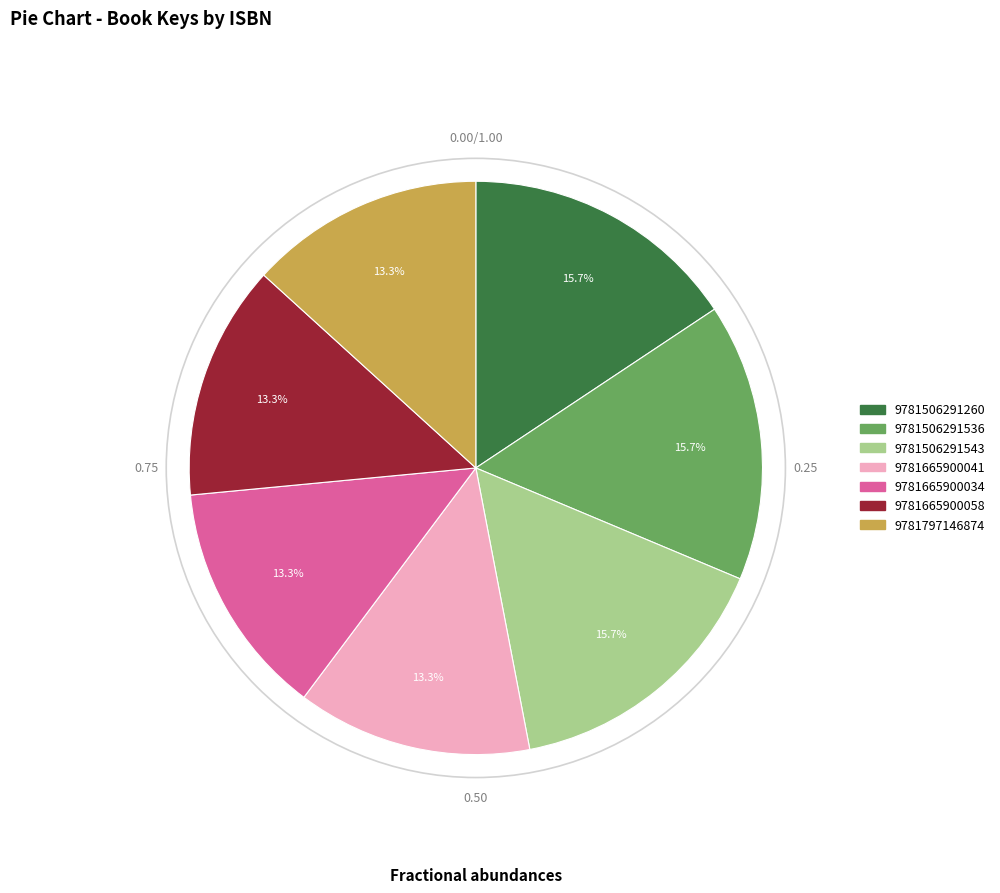

Does 9781665900058 account for over 50% of the chart?

No